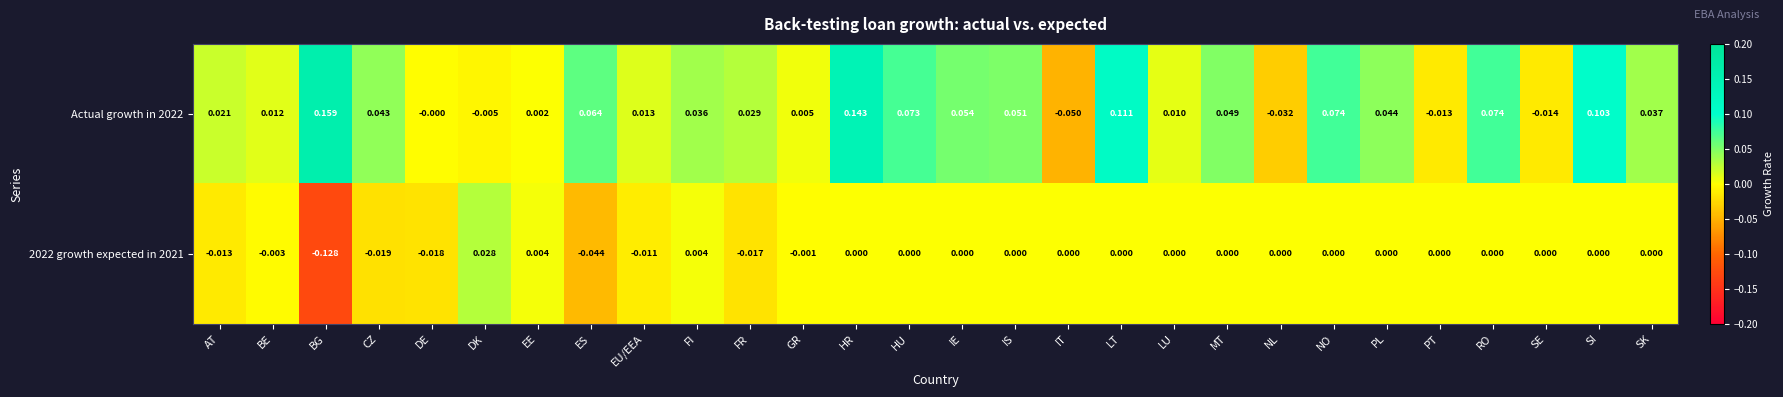

Which series has the largest range (max minus min)?

Actual growth in 2022